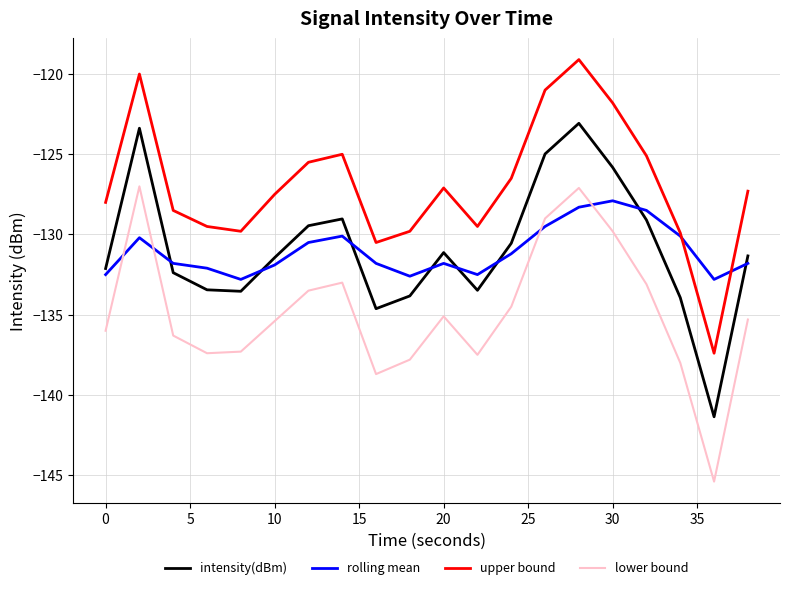

What is the minimum value shown in the chart?

-145.4